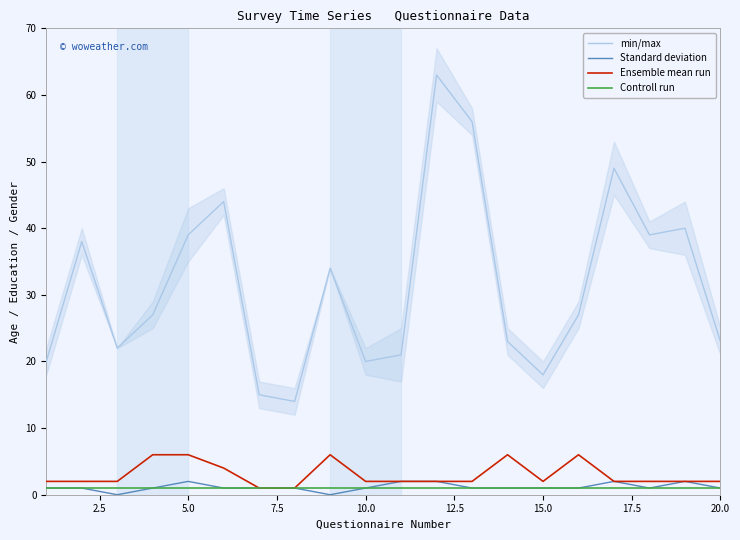

Count the number of data series in this chart.

4